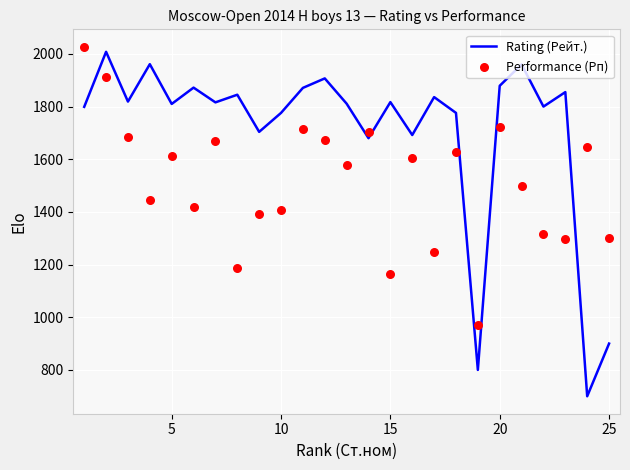

Which series has the widest spread of Y values?

Rating (Рейт.)